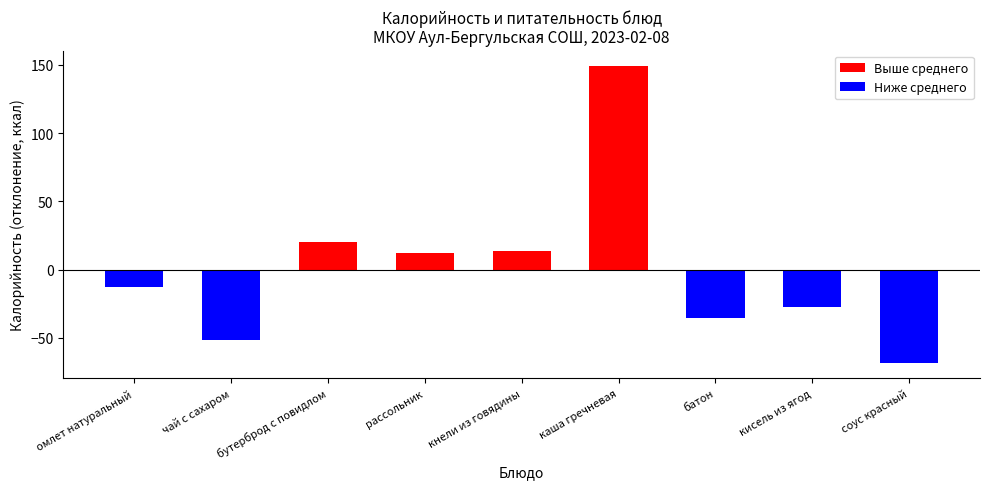

Where is the data nearest to the value 40?

бутерброд с повидлом